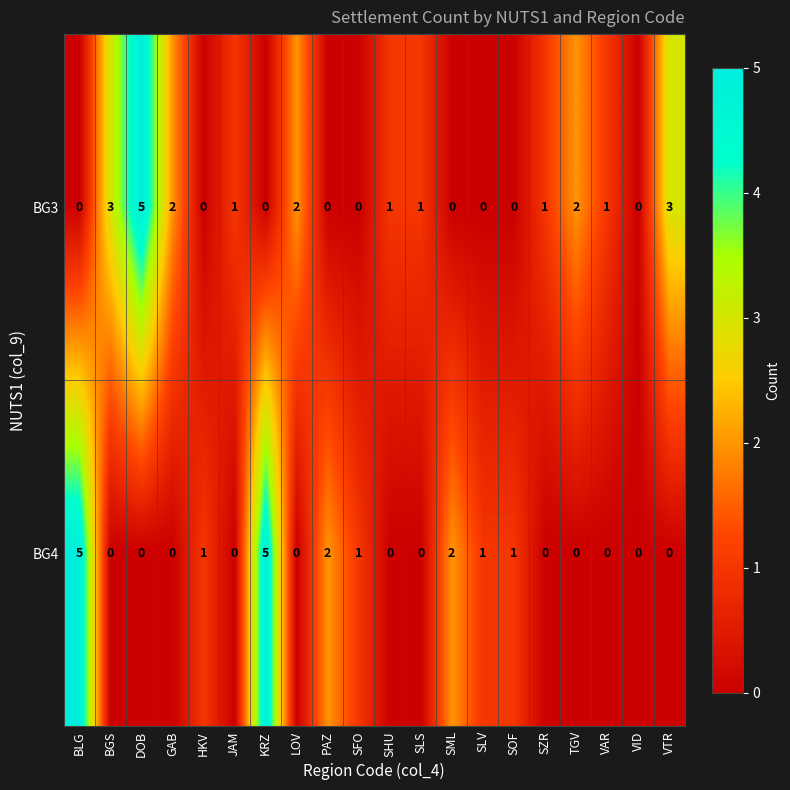

How many positive values does the BG3 series have?

11